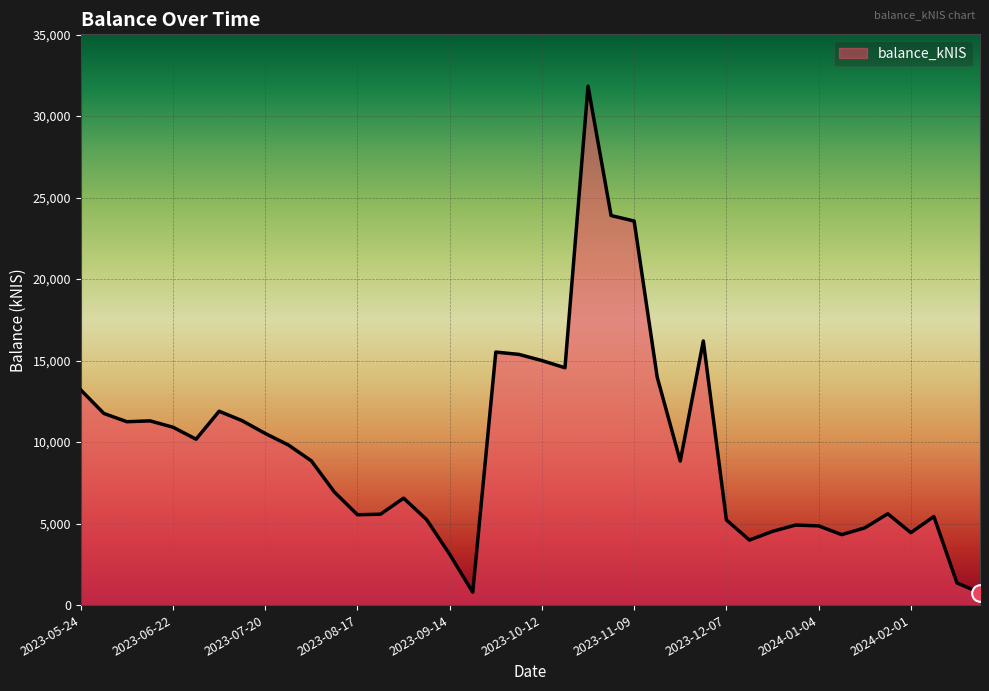

What is the difference between the maximum and second lowest values?

31041.5